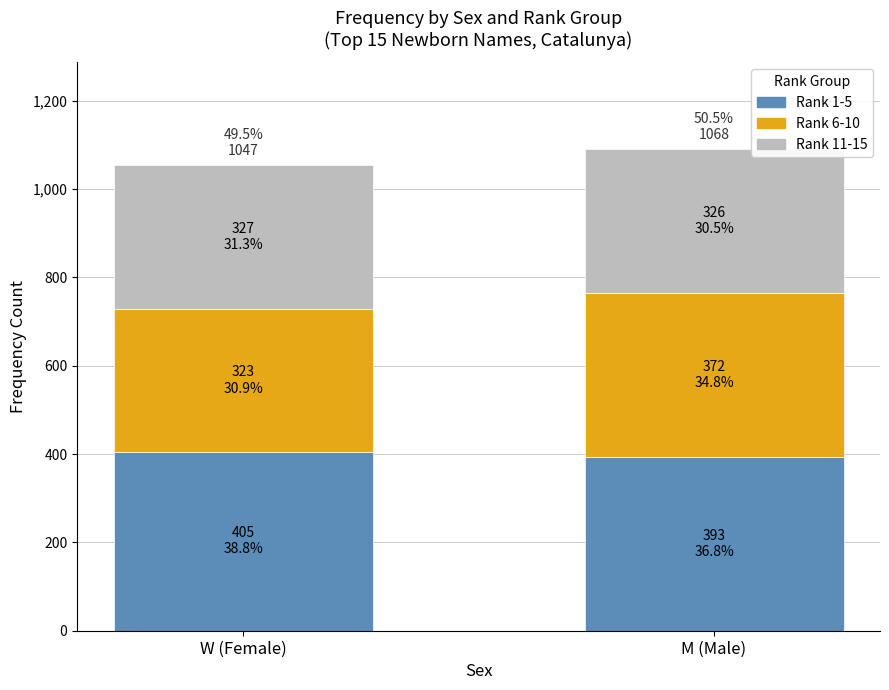

What is the lowest value of the Rank 1-5 series?

393